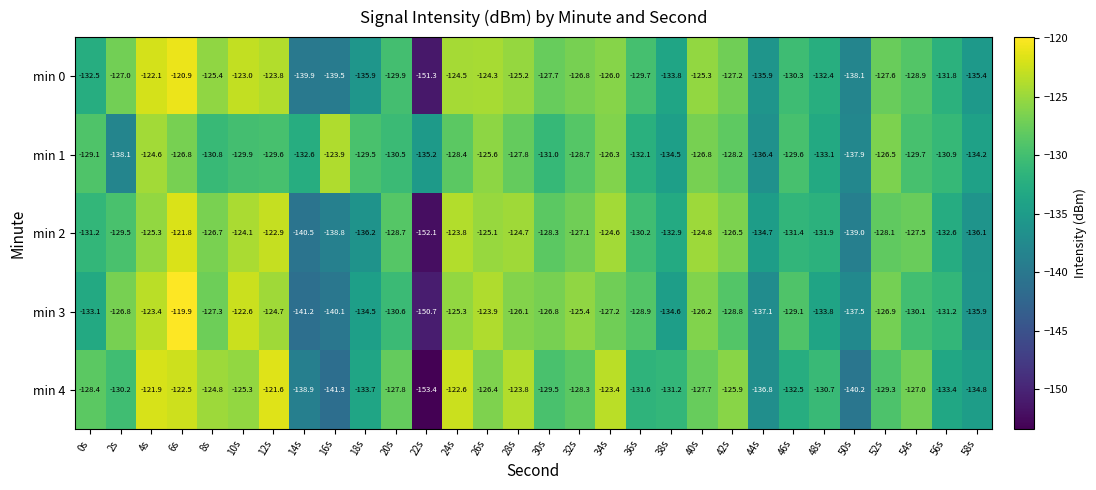

List the series in order of their peak value, highest first.

min 3, min 0, min 4, min 2, min 1